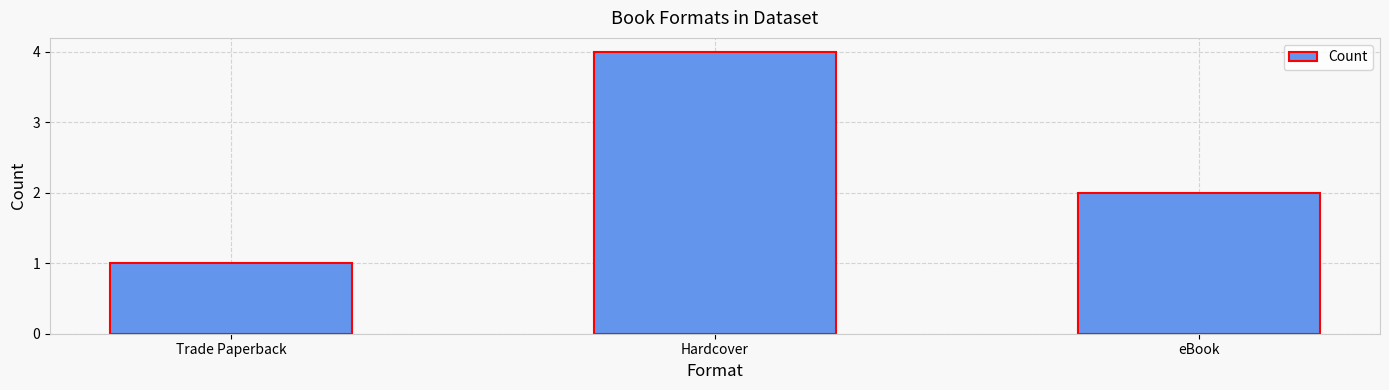

What is the greatest value displayed?

4